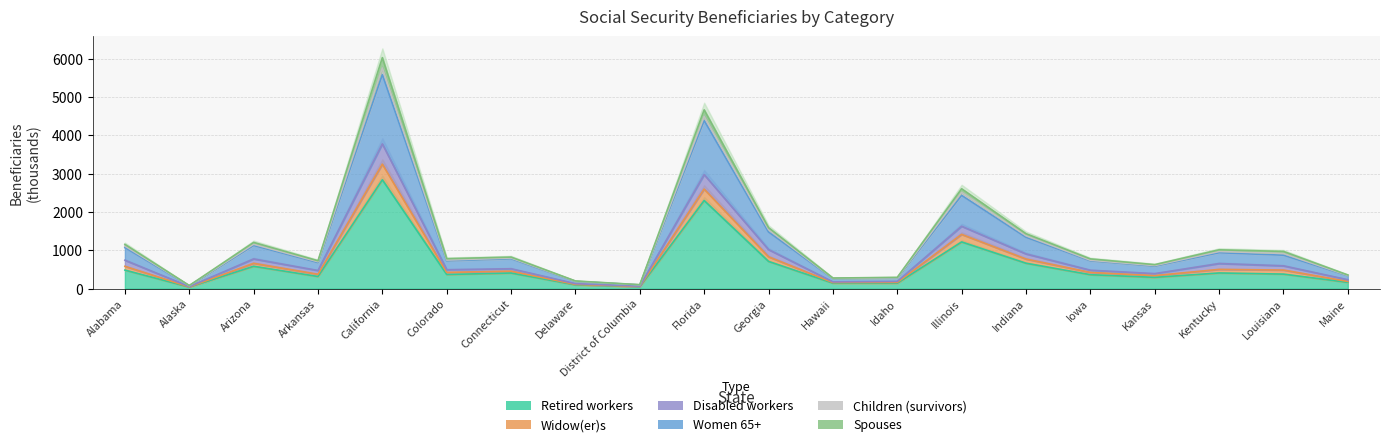

Is the value of Women 65+ at Hawaii greater than the value of Spouses at Alabama?

No